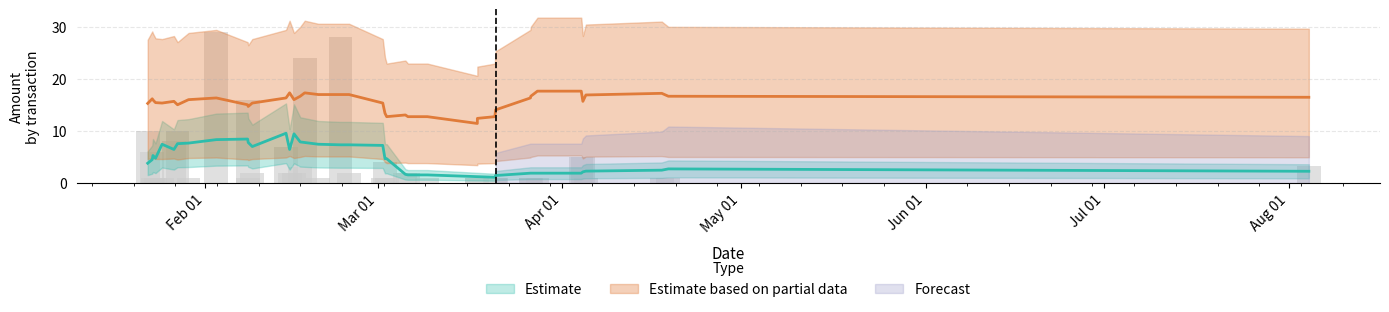

How many groups of bars are there?

39